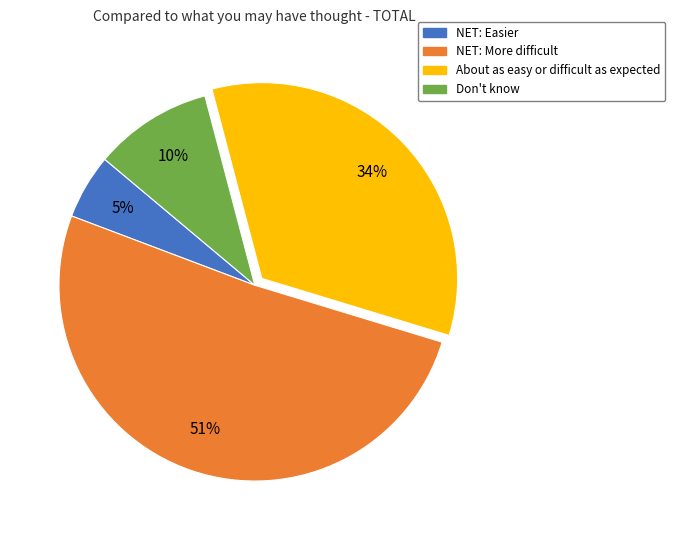

What percentage is the About as easy or difficult as expected slice, to the nearest percent?

34%